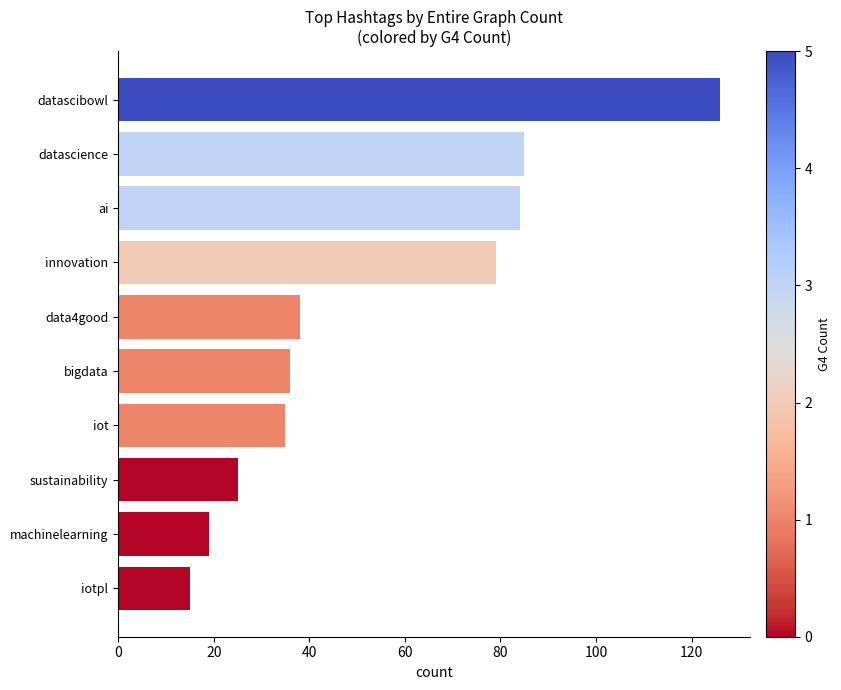

Reading top to bottom, extract all data points from this chart.

datascibowl=126	datascience=85	ai=84	innovation=79	data4good=38	bigdata=36	iot=35	sustainability=25	machinelearning=19	iotpl=15